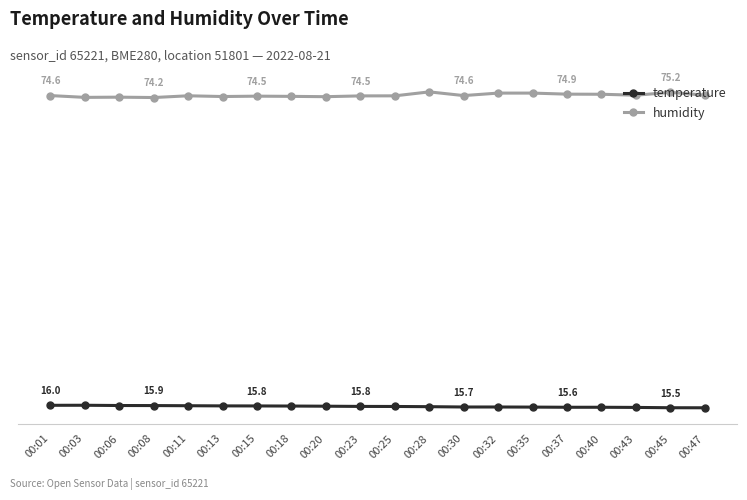

List the labels in order of humidity value, smallest first.

00:08, 00:03, 00:06, 00:20, 00:13, 00:18, 00:15, 00:23, 00:25, 00:11, 00:01, 00:30, 00:43, 00:47, 00:40, 00:37, 00:32, 00:35, 00:45, 00:28